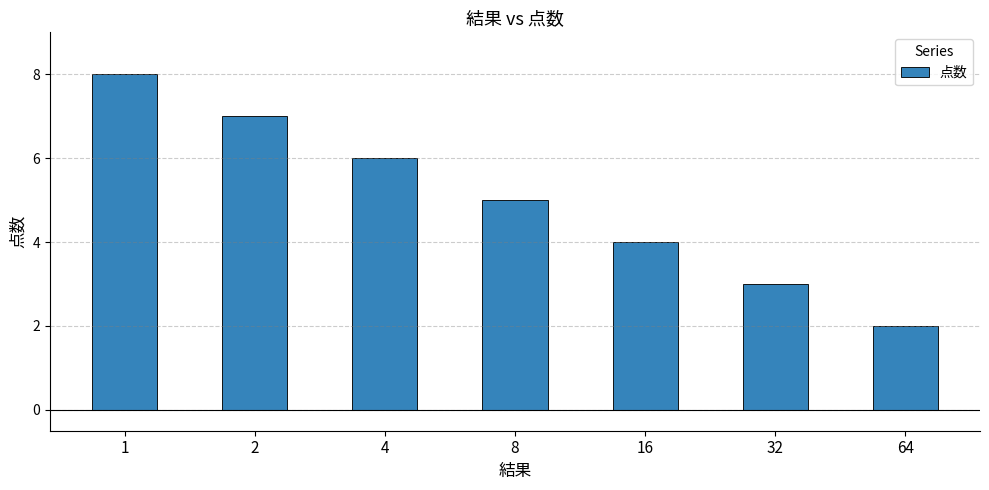

List the labels in order of value, smallest first.

64, 32, 16, 8, 4, 2, 1